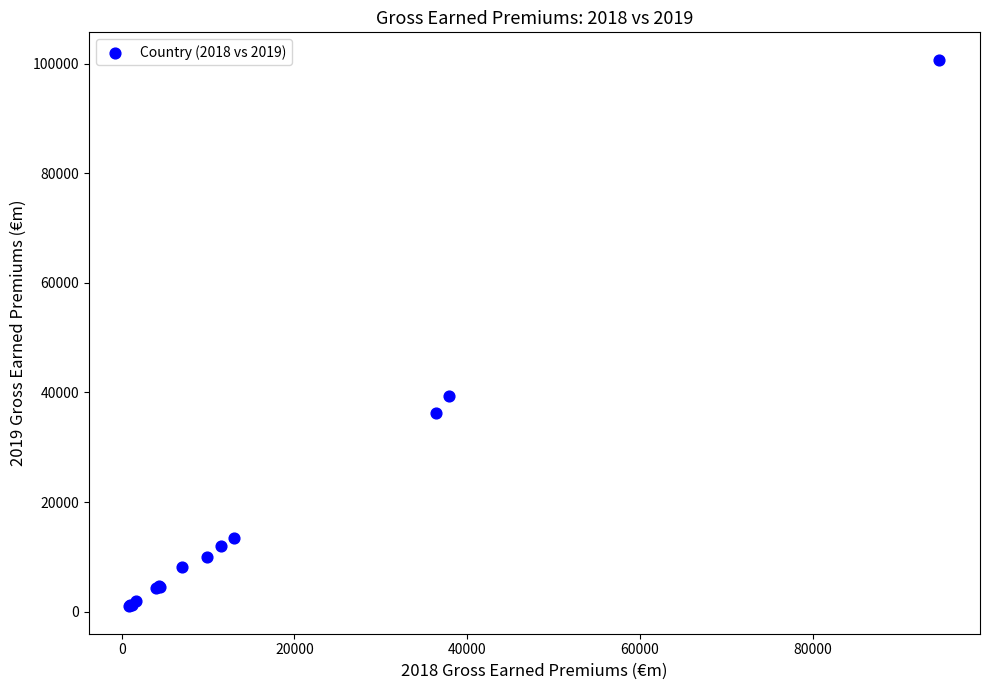

What Y value in the scatter plot is closest to 50853?

39267.0